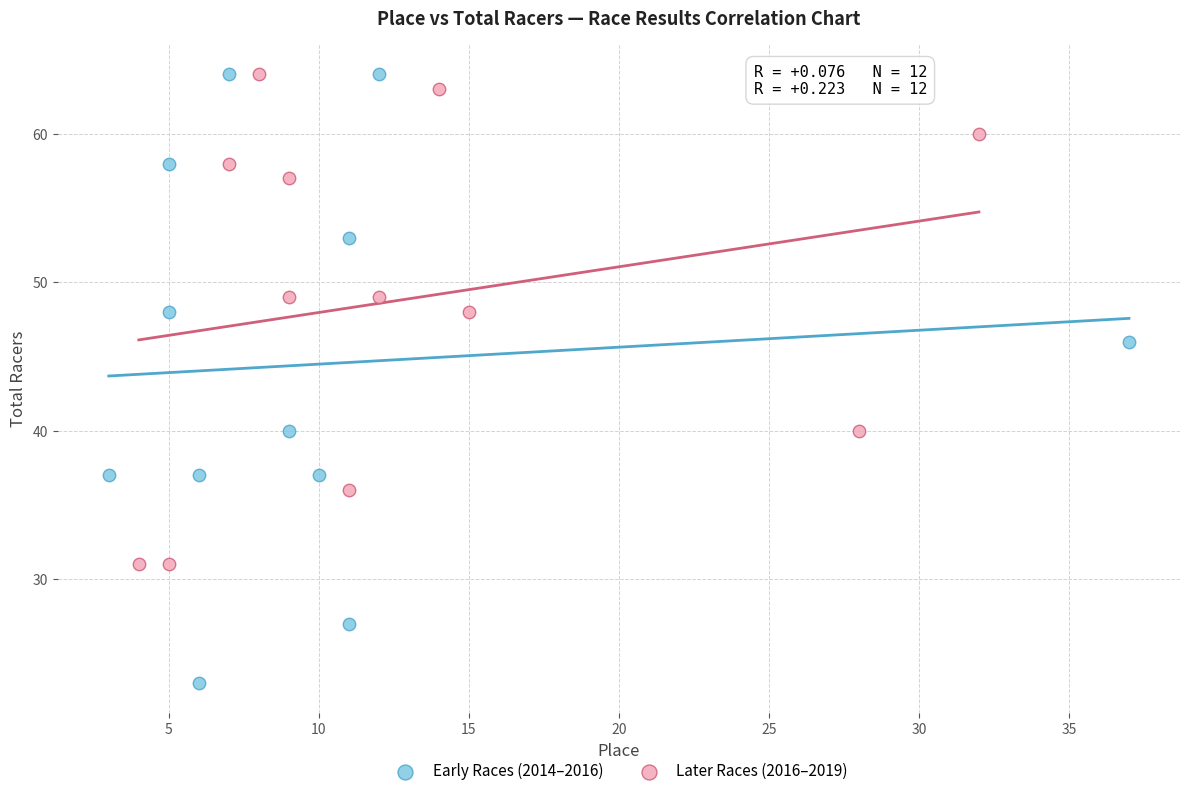

Which series has the largest Y range (max minus min)?

Early Races (2014–2016)